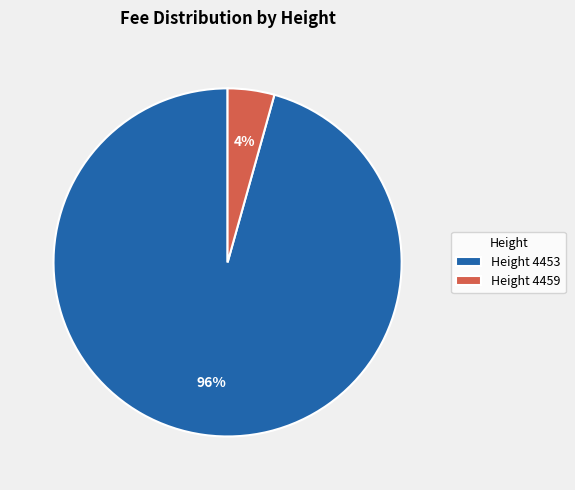

Rank the categories by value from highest to lowest.

Height 4453, Height 4459